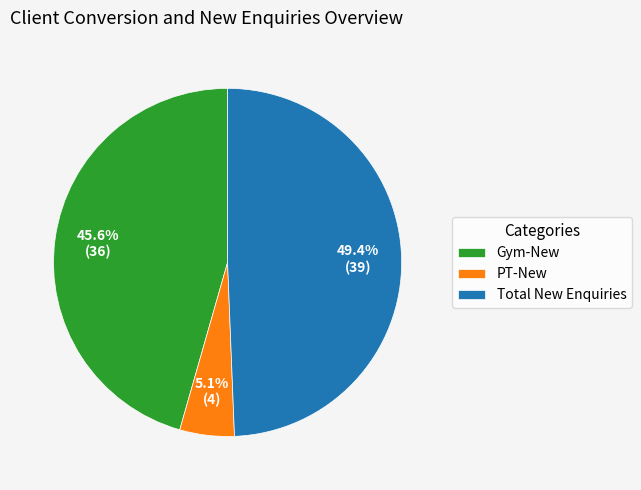

Does any single category account for the majority?

No